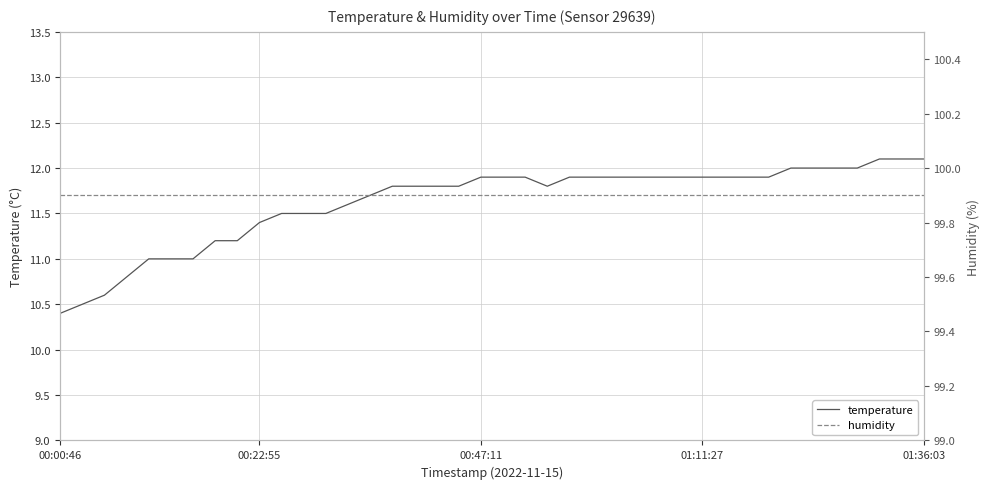

Is it true that temperature equals 11.9 at 00:47:11?

True